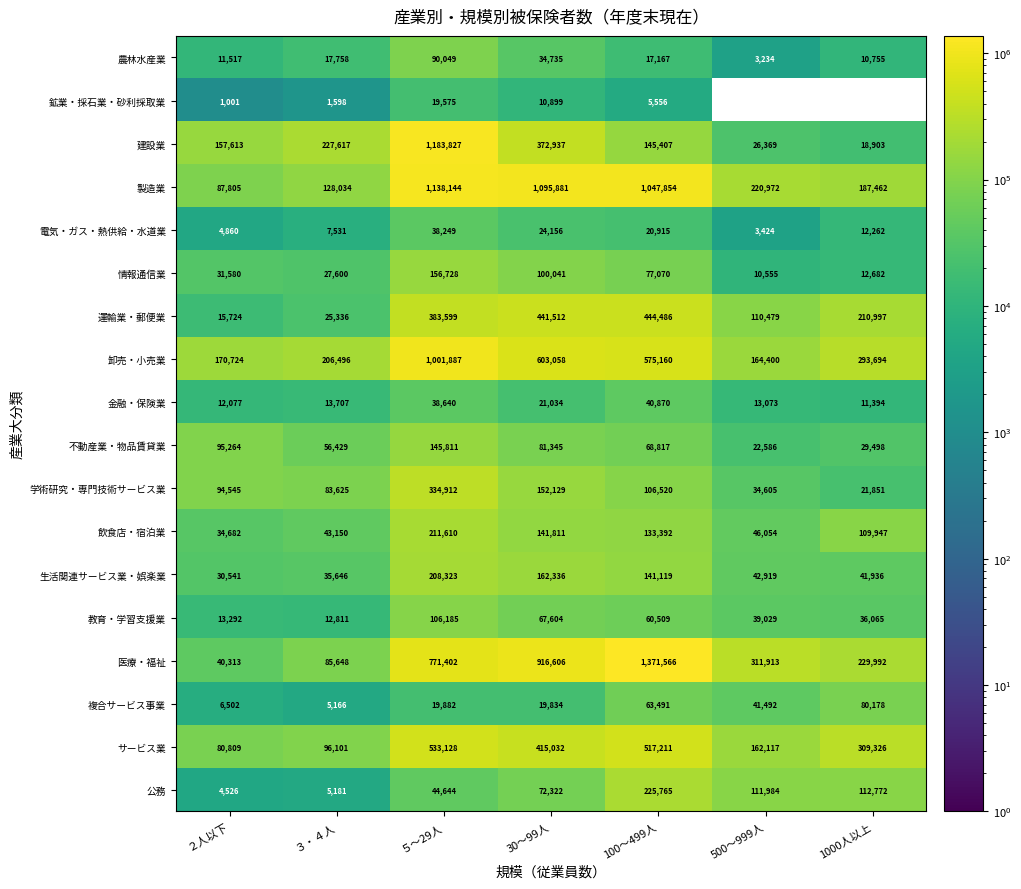

Is it true that 電気・ガス・熱供給・水道業 equals 3424 at 500～999人?

True